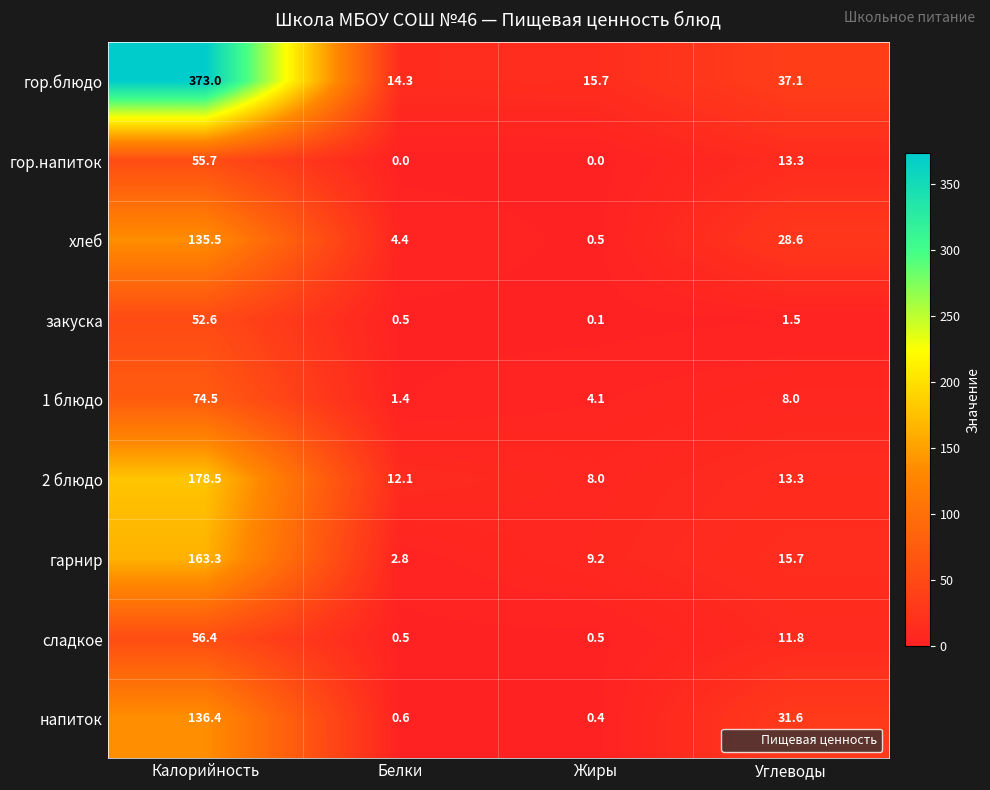

At which label is напиток closest to 68?

Углеводы